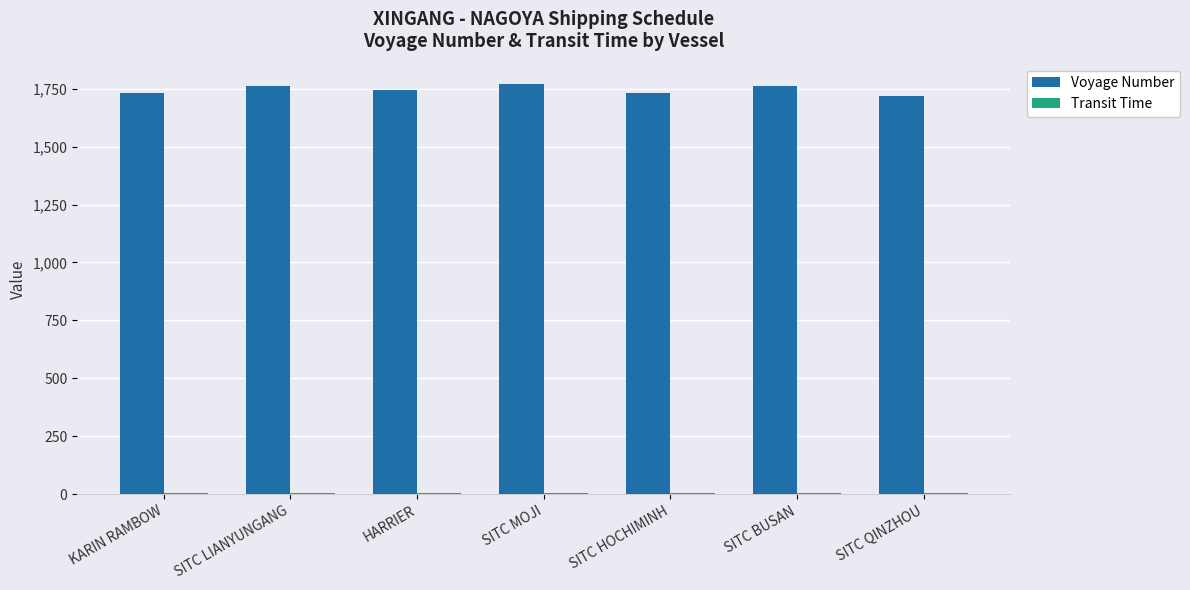

The value of Voyage Number at SITC QINZHOU is 982. True or false?

False